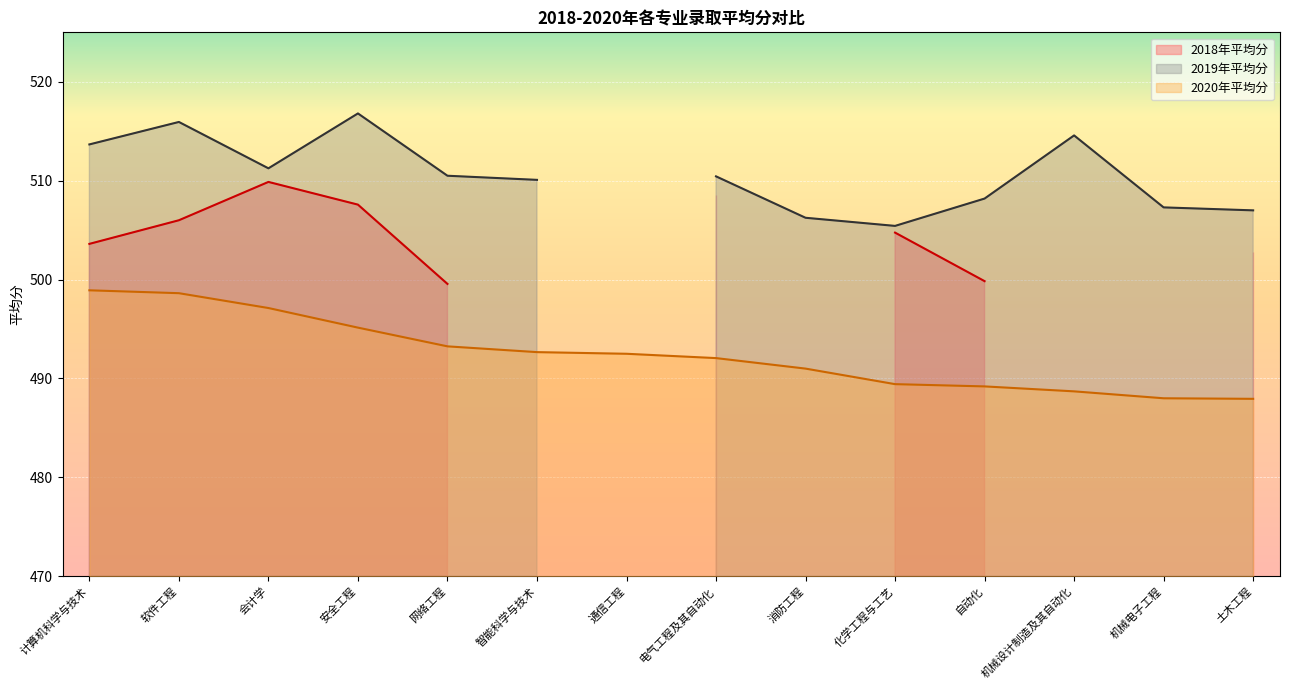

Between 软件工程 and 网络工程, which series saw the biggest shift?

2018年平均分